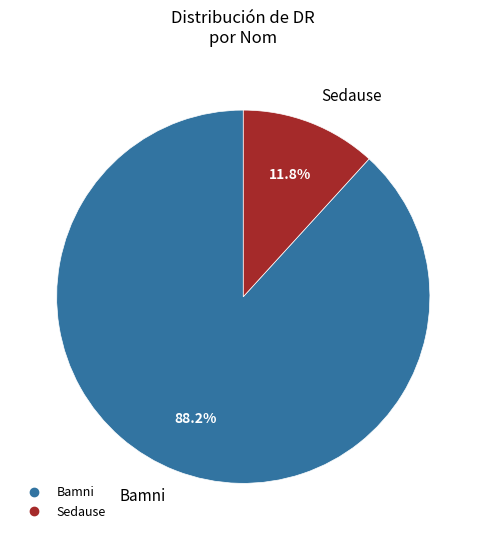

Which has a higher value, Bamni or Sedause?

Bamni